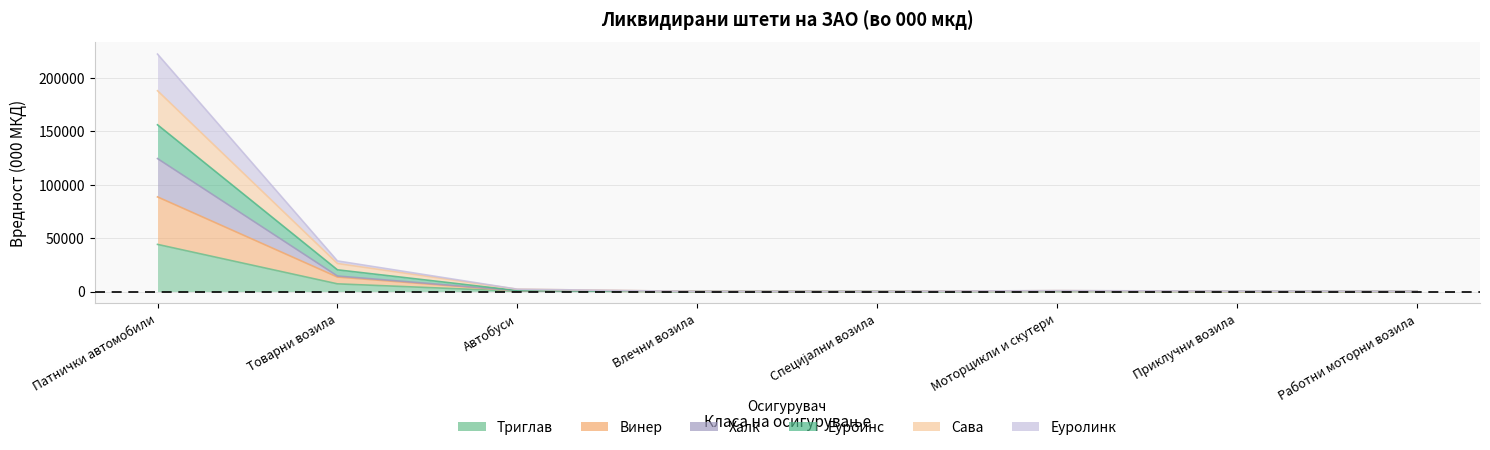

True or false: Еуроинс and Сава cross at least once.

False